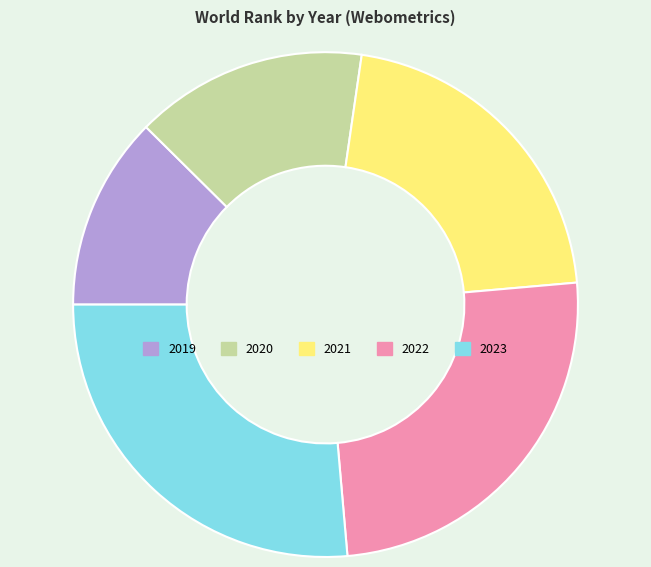

Which has a higher value, 2019 or 2020?

2020